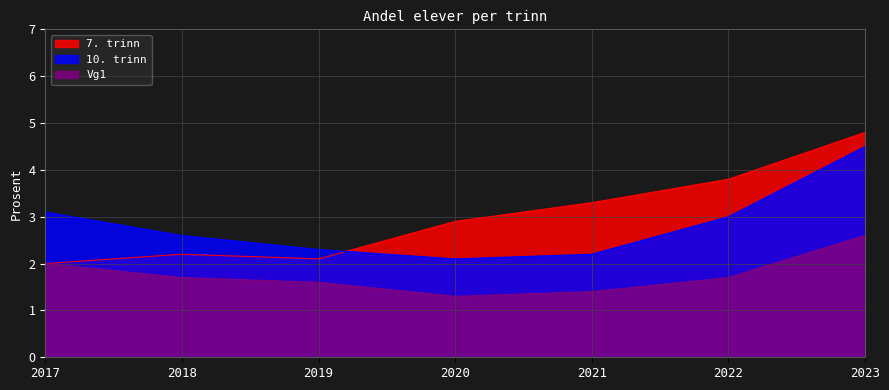

What is the sum of all 7. trinn values?

21.1